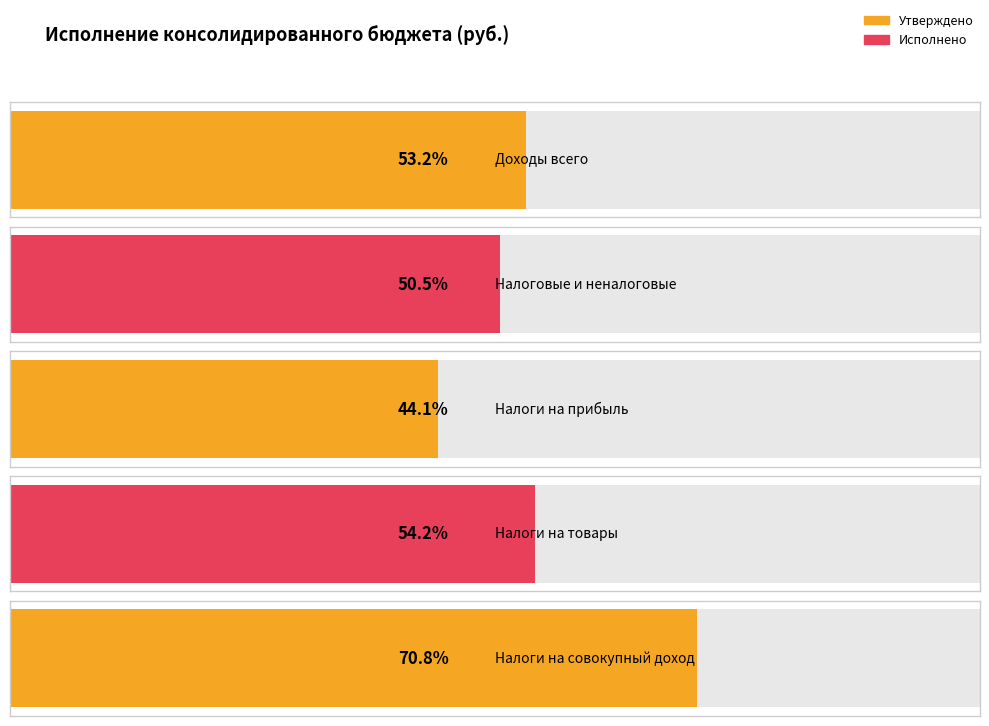

List the series in order of their peak value, lowest first.

Исполнено (консолидированный), Утверждено (консолидированный)